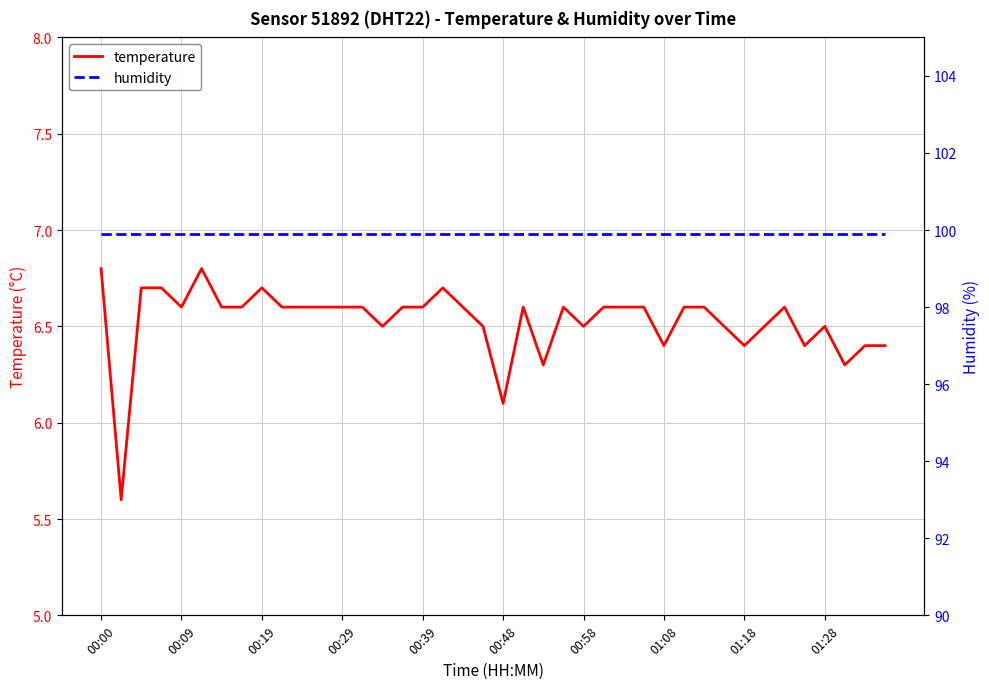

Where is temperature nearest to the value 6?

00:48